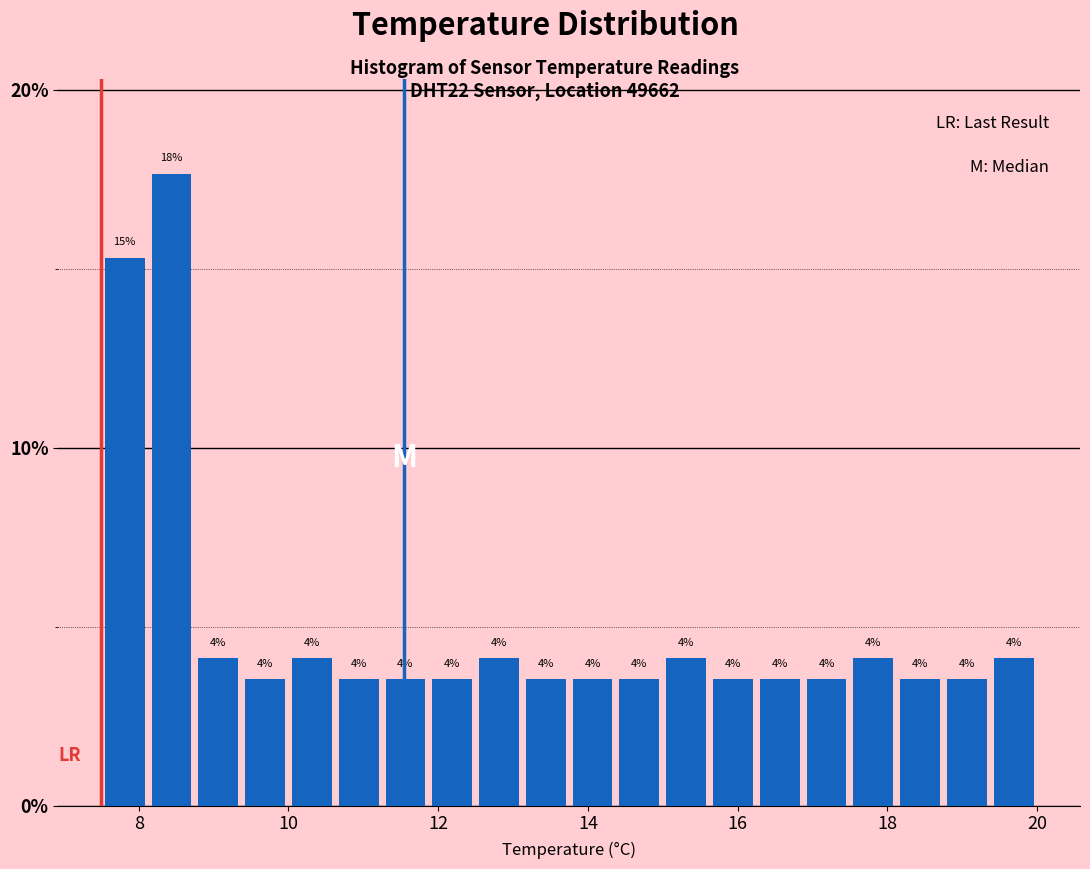

Read against the x-axis, roughly where is the centre of the tallest bar?

8.4